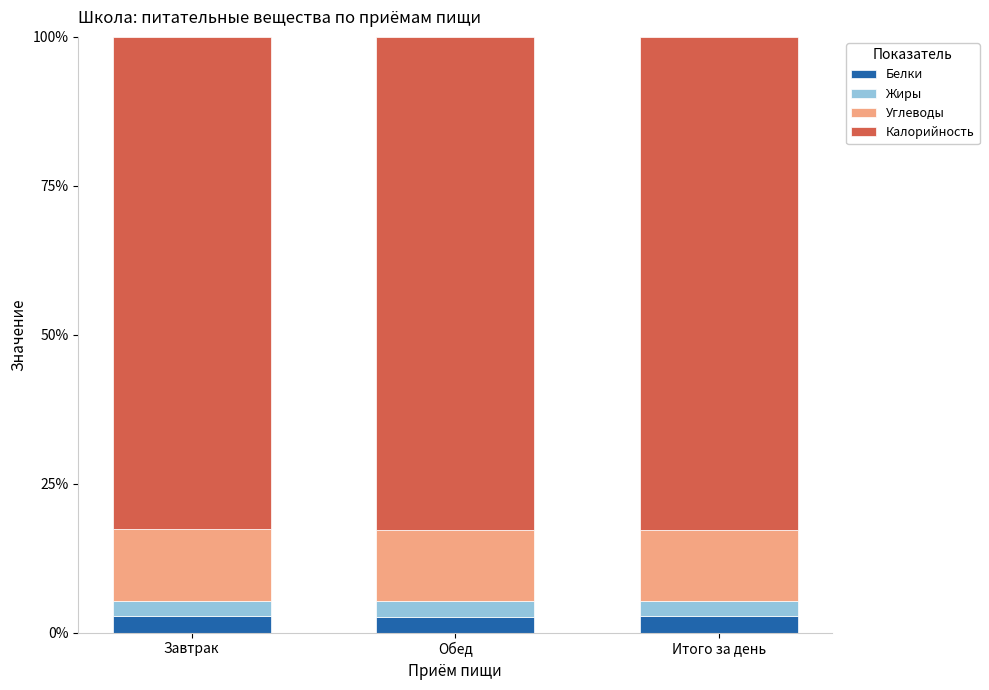

What is the total value across all series at Итого за день?

100.0